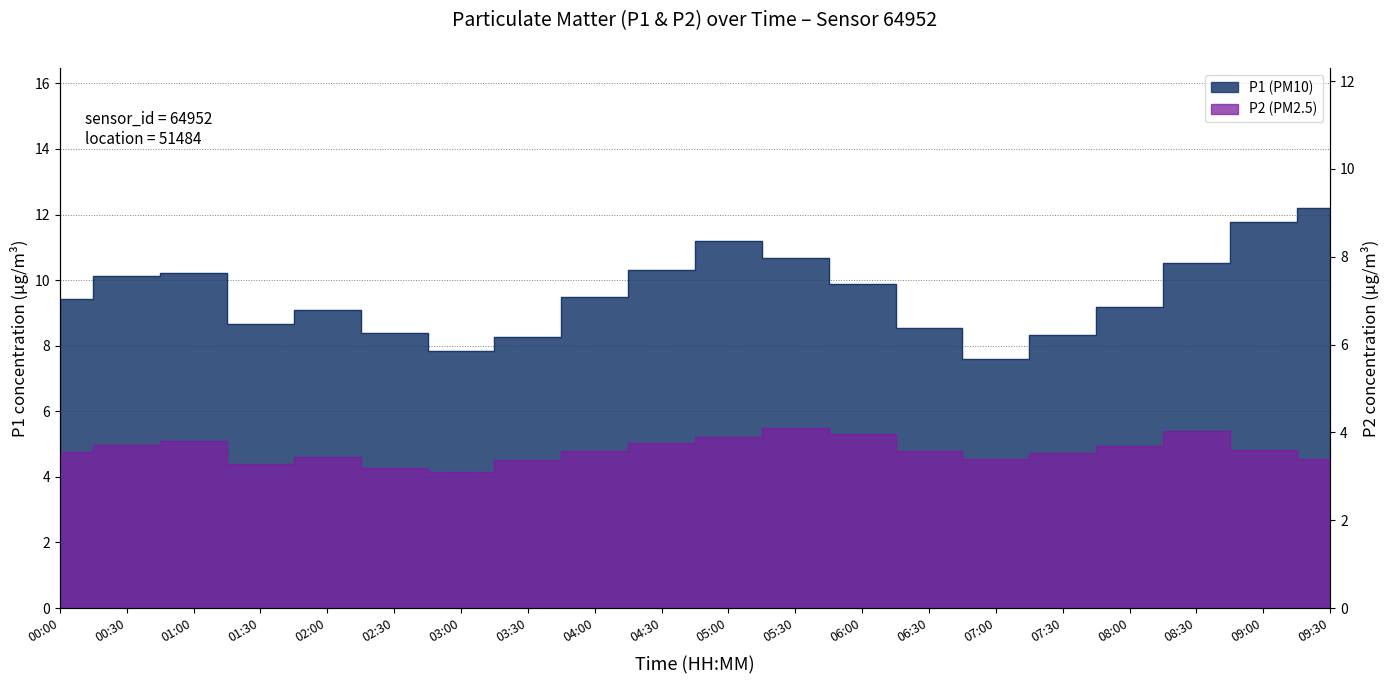

How many data points in P1 are above 9?

13